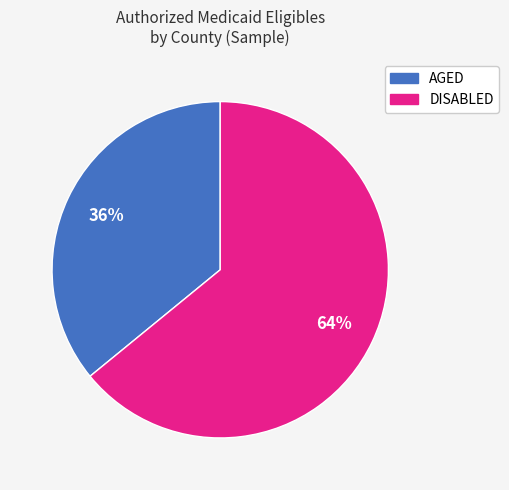

To the nearest percent, what is the difference between the largest and smallest slice percentages?

28%